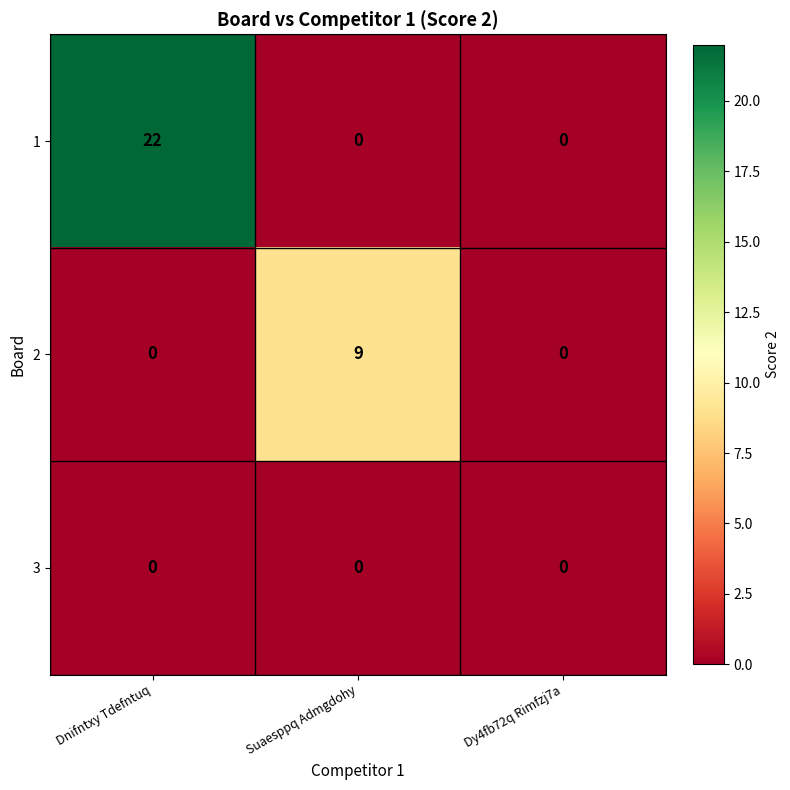

What is the average value of the 2 series?

3